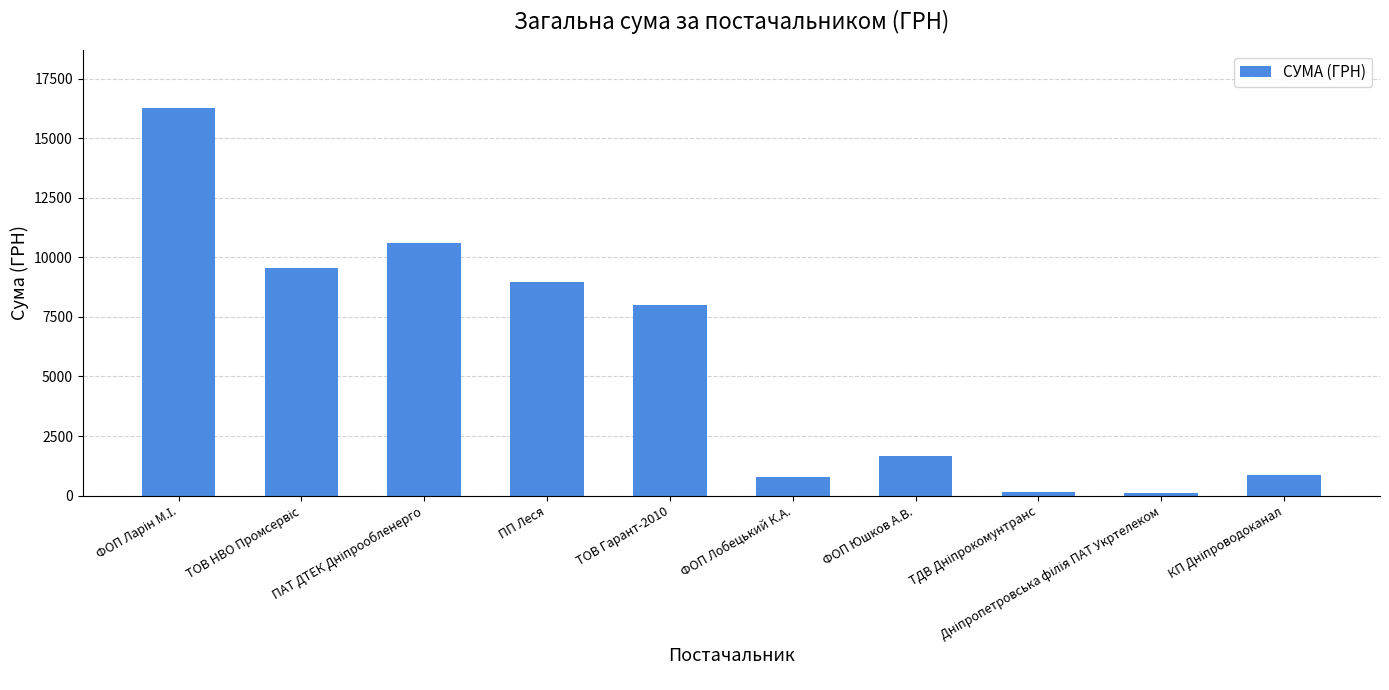

What is the average value?

5694.1